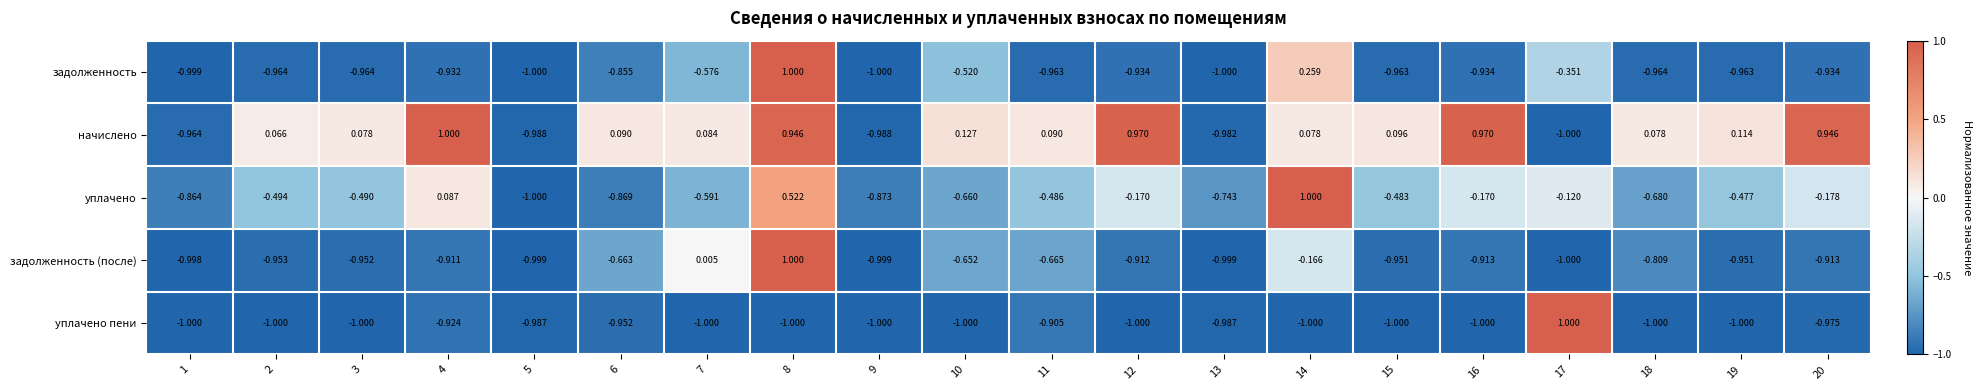

How many values in уплачено пени are below zero?

19